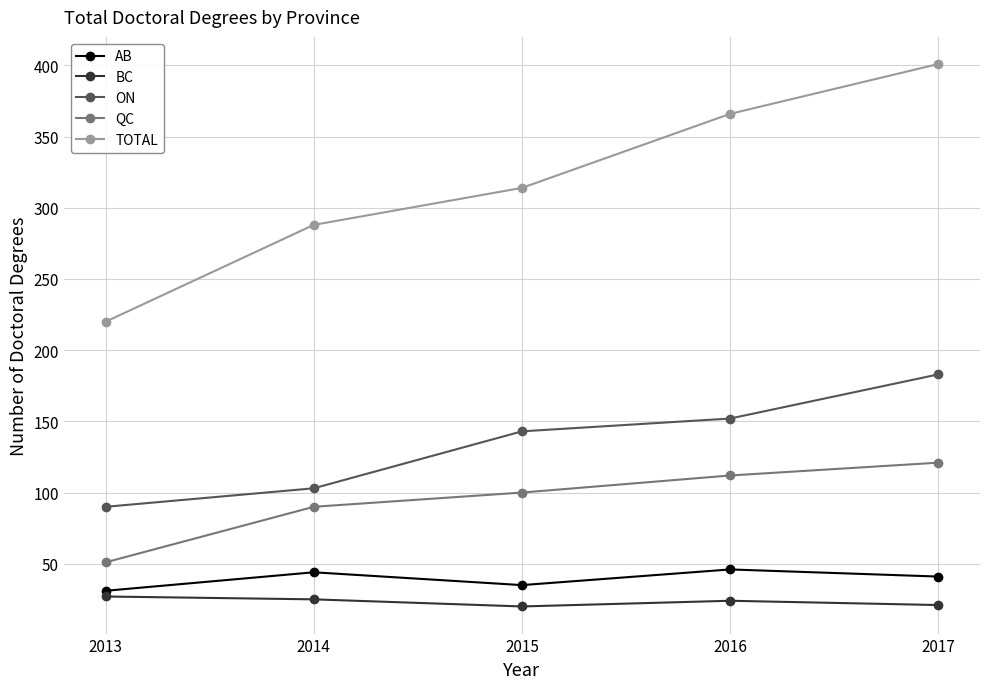

At which label does TOTAL reach its minimum?

2013